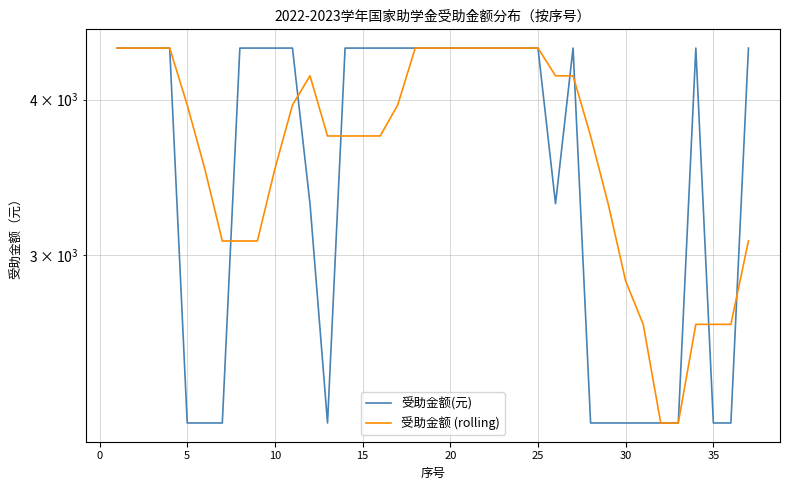

Does the chart have visible grid lines?

Yes